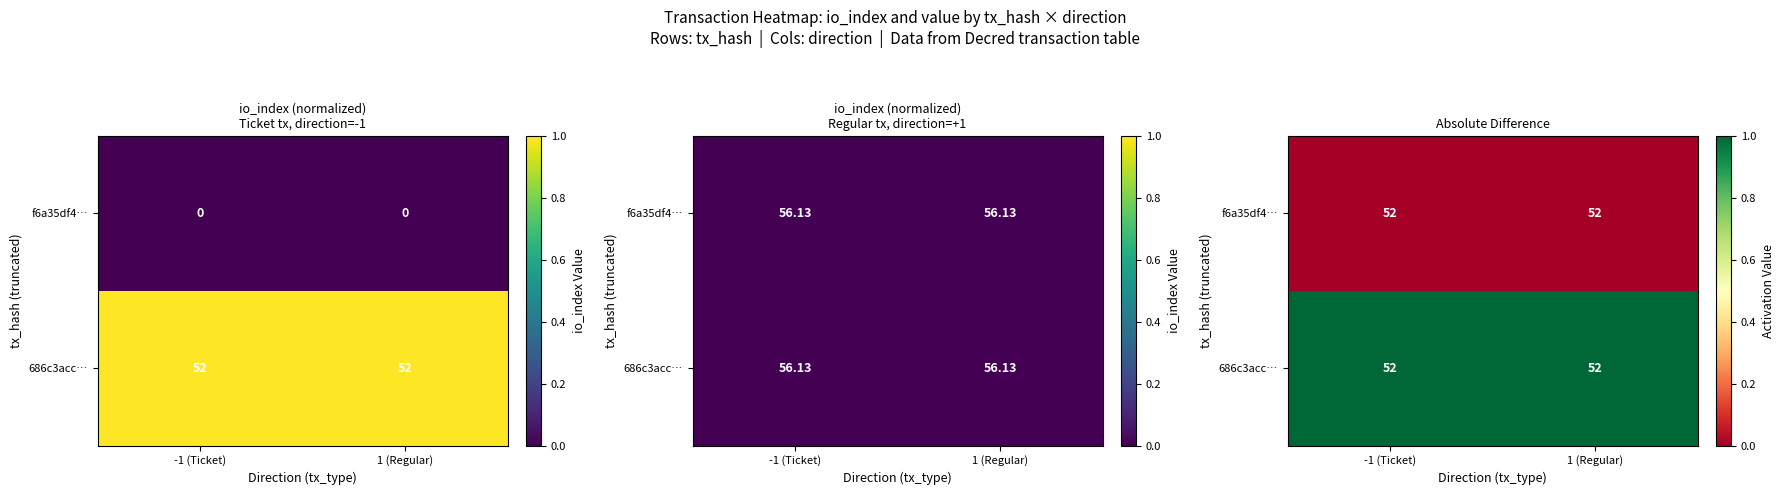

At how many categories does at least one series exceed 0?

2